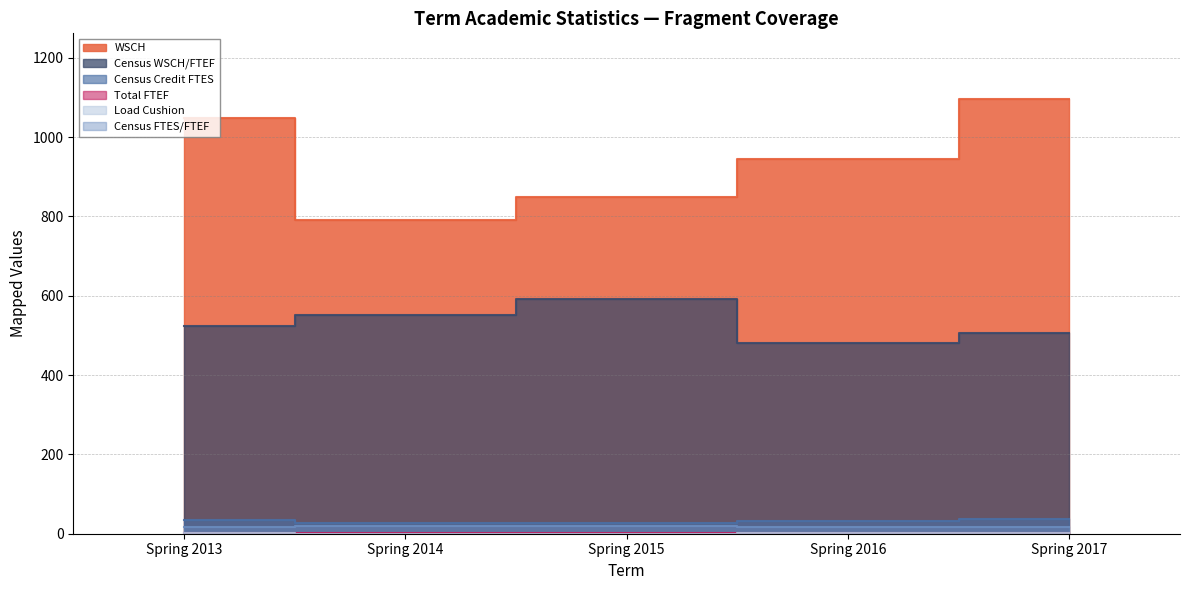

Which series has the largest total across all categories?

WSCH